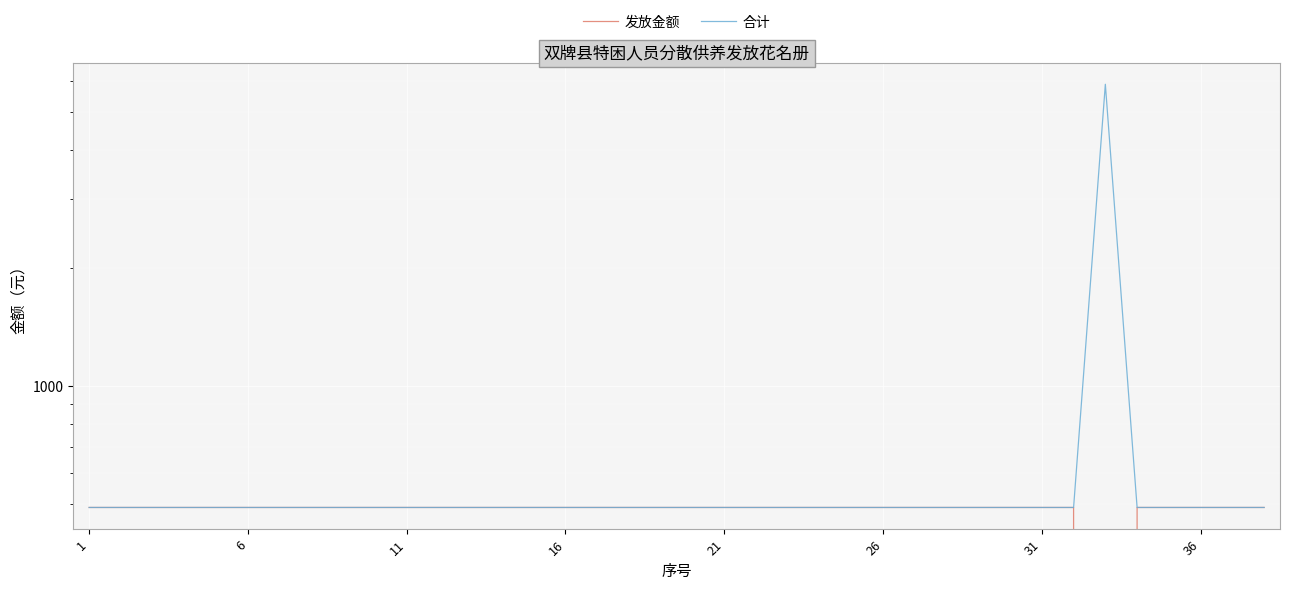

Between 36 and 9, which series saw the biggest shift?

发放金额